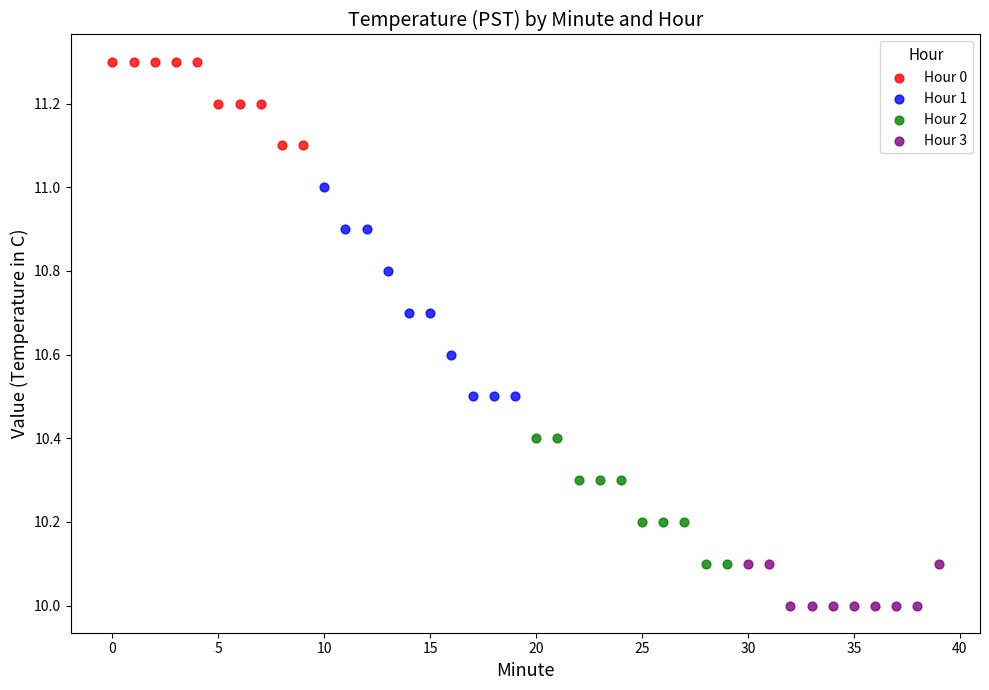

Which series contains the lowest Y value?

Hour 3